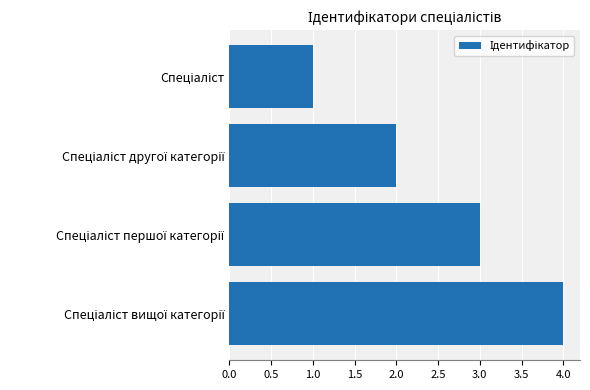

What is the maximum value shown in the chart?

4